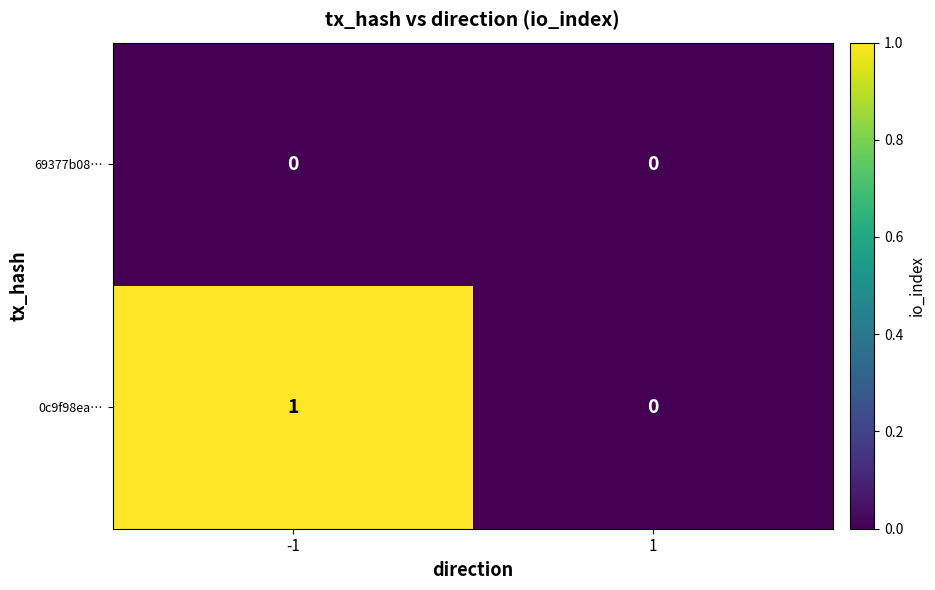

Reading right to left, transcribe all the data shown in this chart.

69377b08…: 1=0	-1=0
0c9f98ea…: 1=0	-1=1